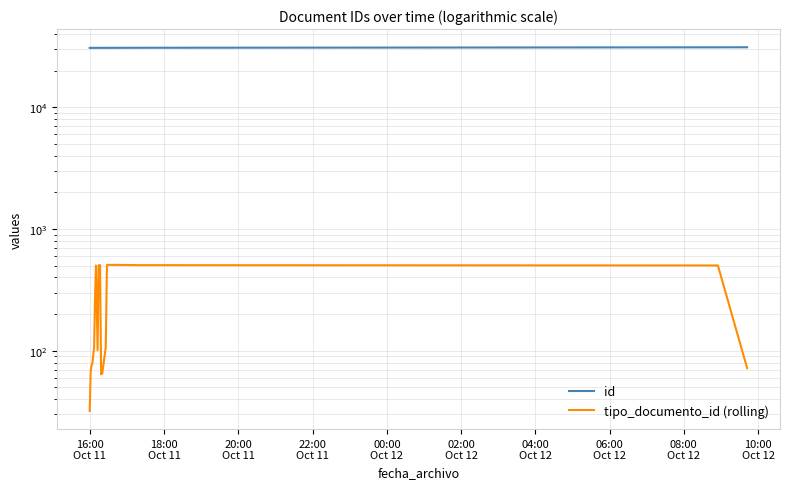

Rank the series by their maximum value, from highest to lowest.

id, tipo_documento_id (rolling)